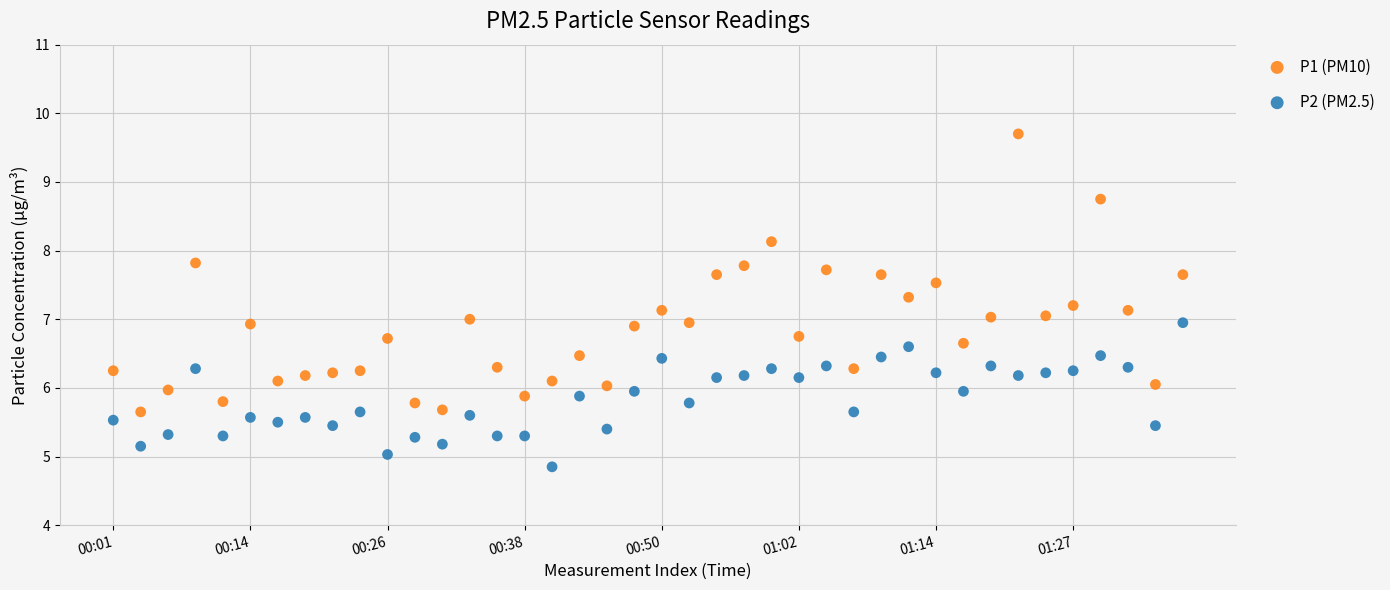

Which series reaches the maximum Y coordinate?

P1 (PM10)